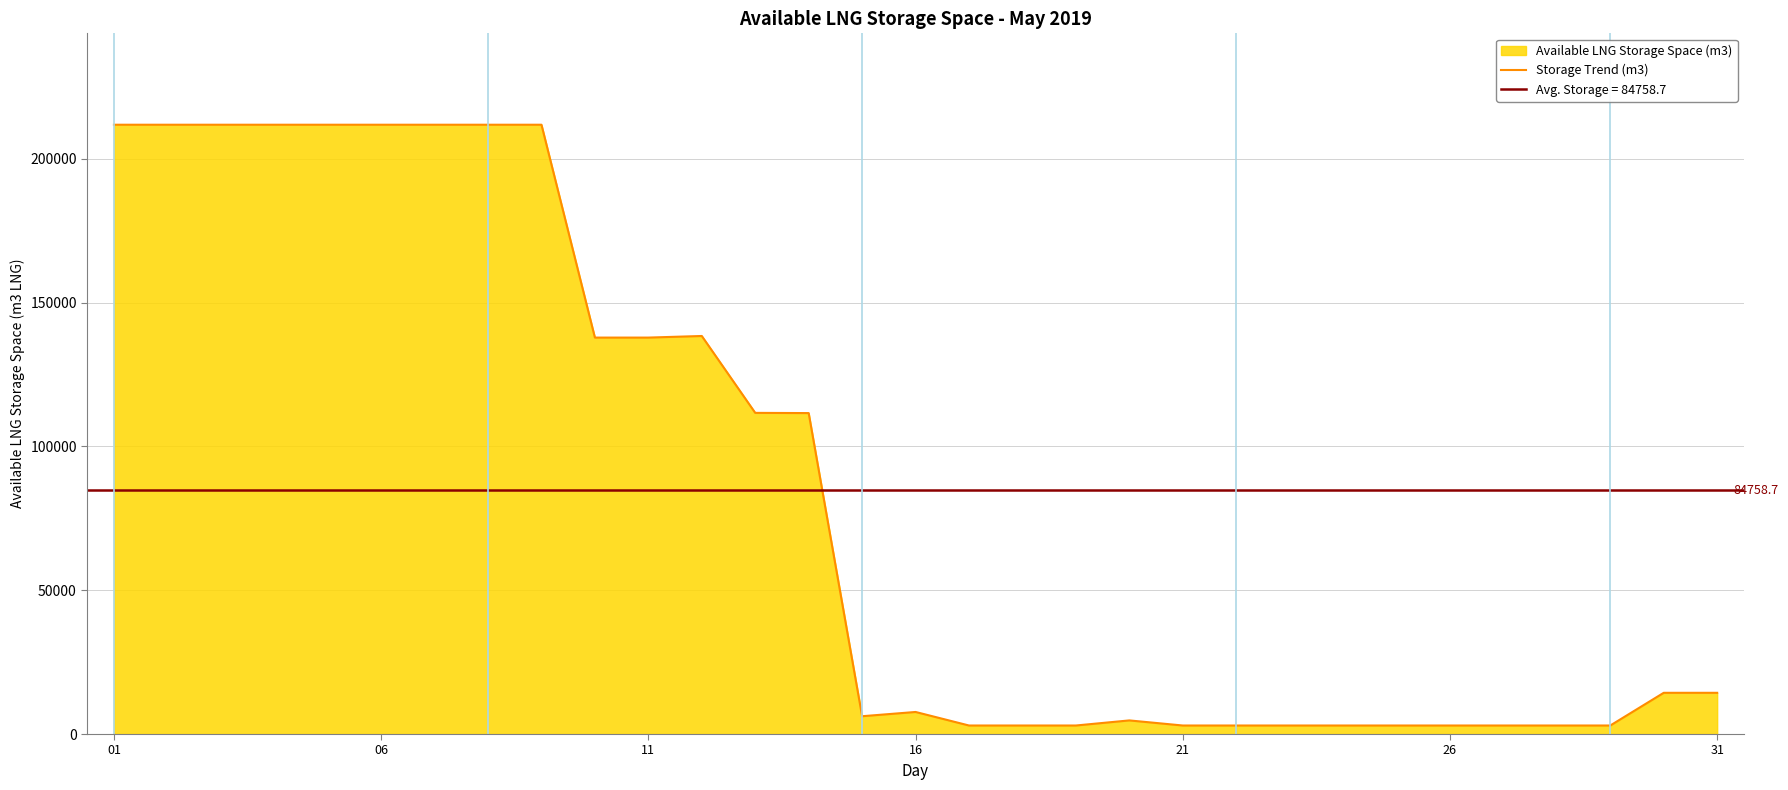

Approximately how many times larger is the value at 22 compared to 24?

1.0